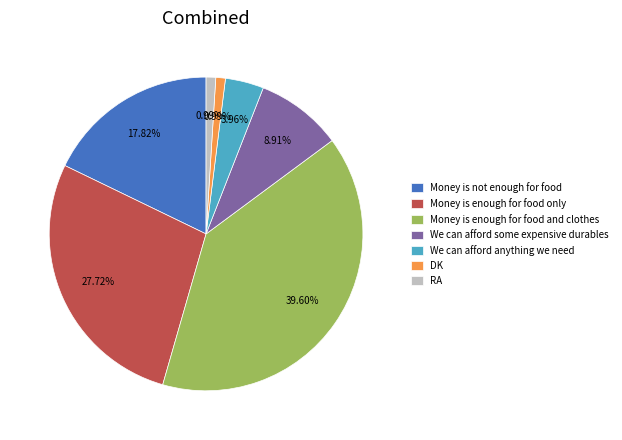

To the nearest percent, what percentage of the pie is We can afford some expensive durables?

9%